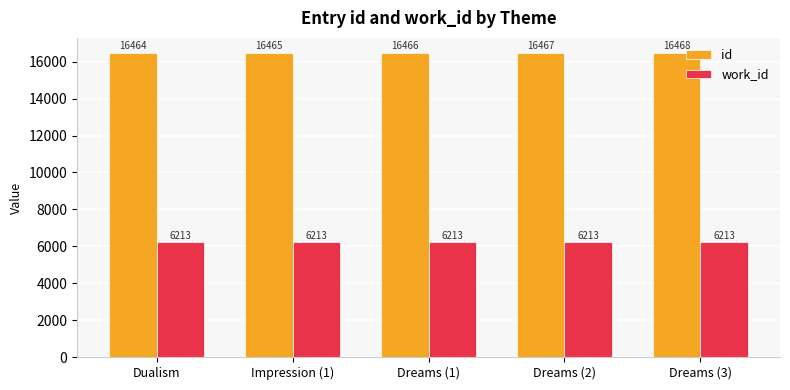

True or false: id has a value of 16468 at Dreams (3).

True